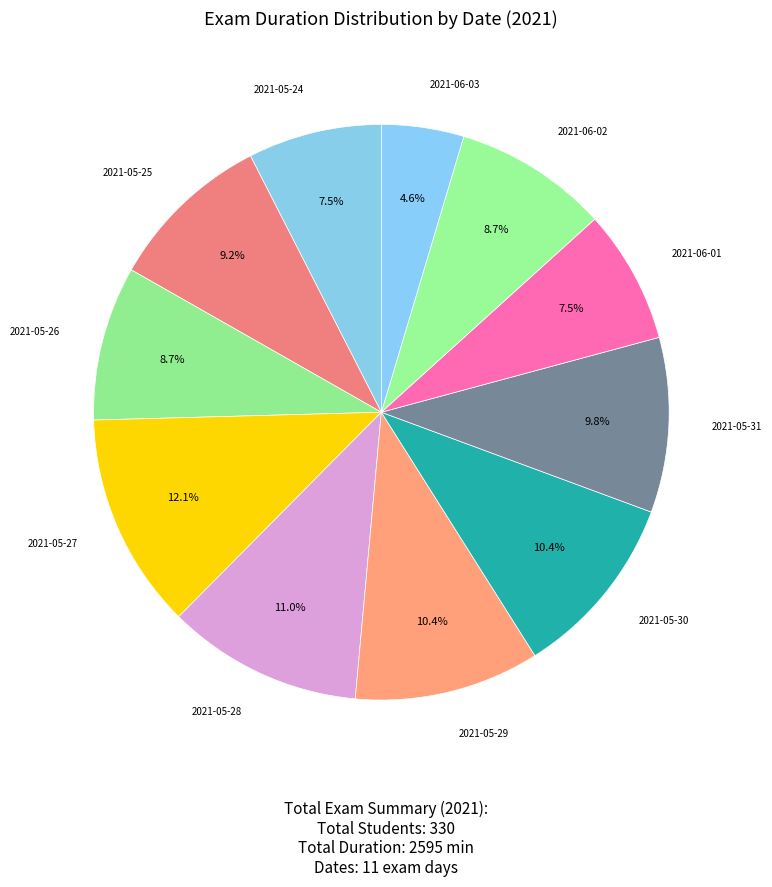

To the nearest percent, what percentage of the pie is 2021-05-27?

12%